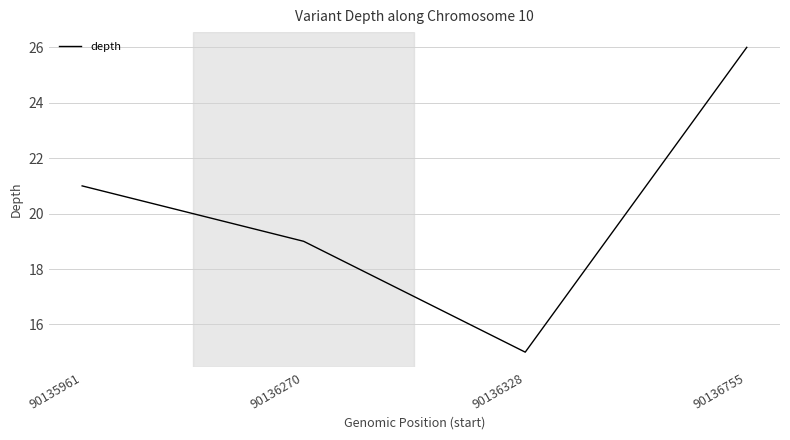

What is the difference between the maximum and minimum values?

11